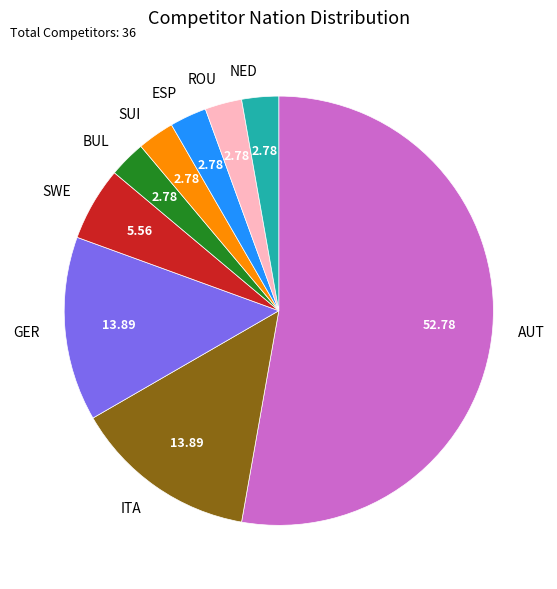

Which has a higher value, AUT or NED?

AUT